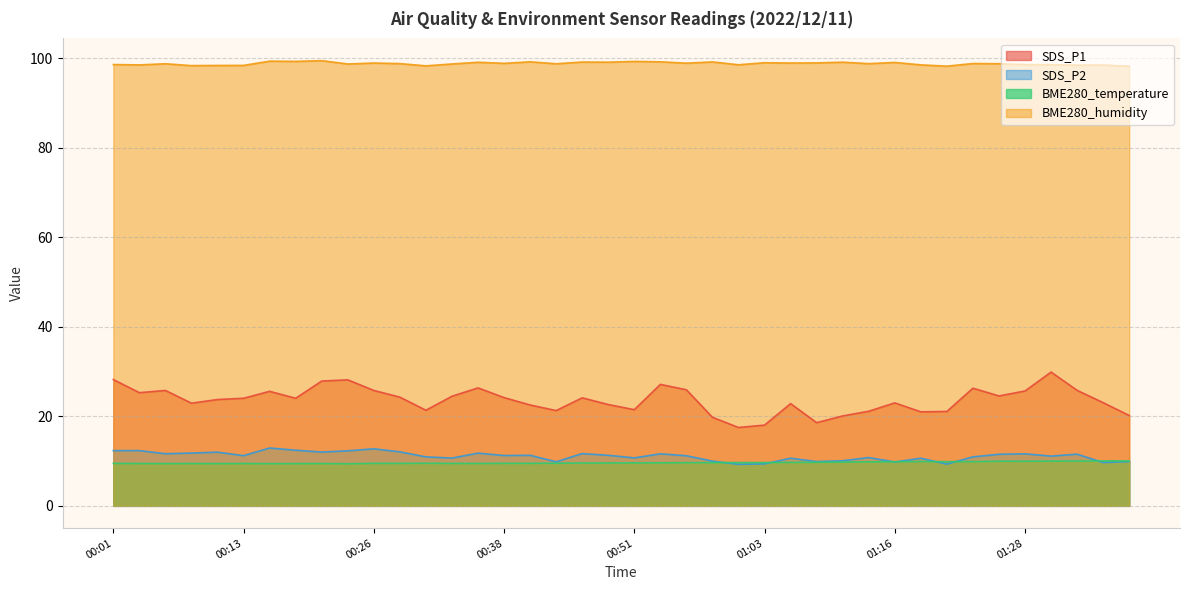

How many data points in SDS_P1 are above 24?

21